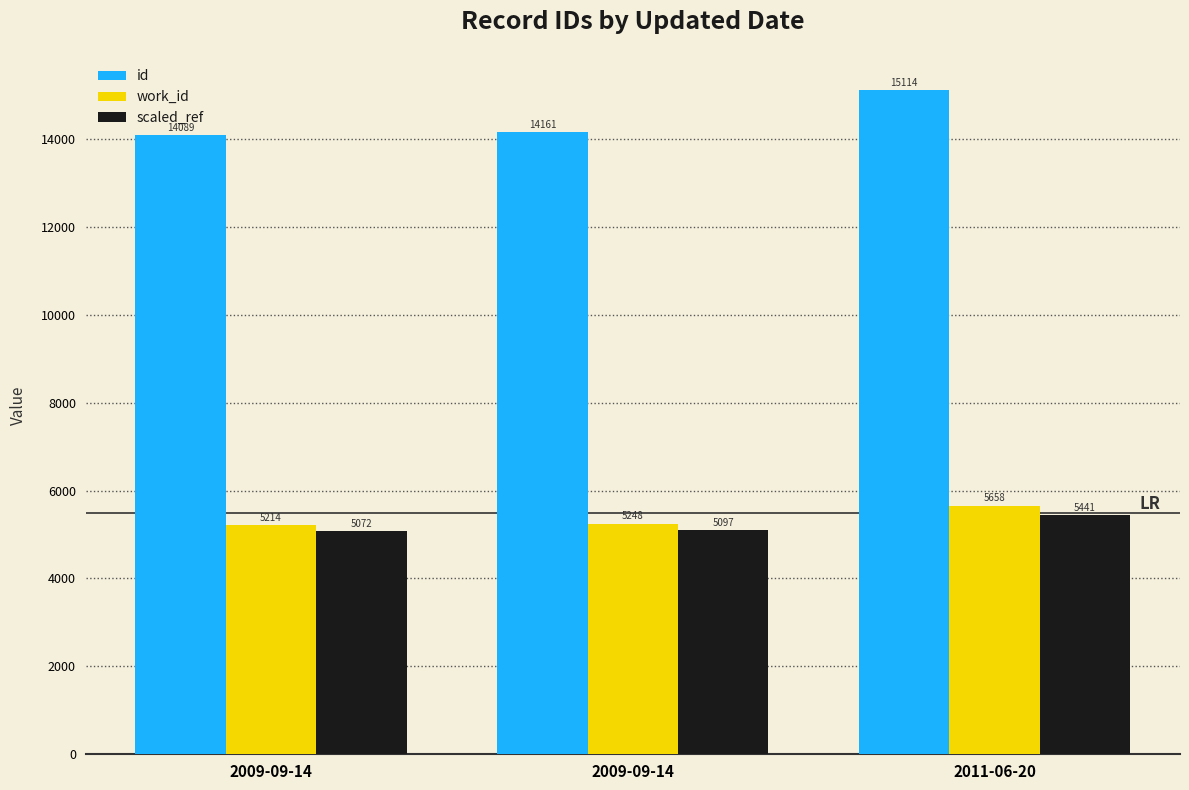

What is the maximum value for id?

15114.0